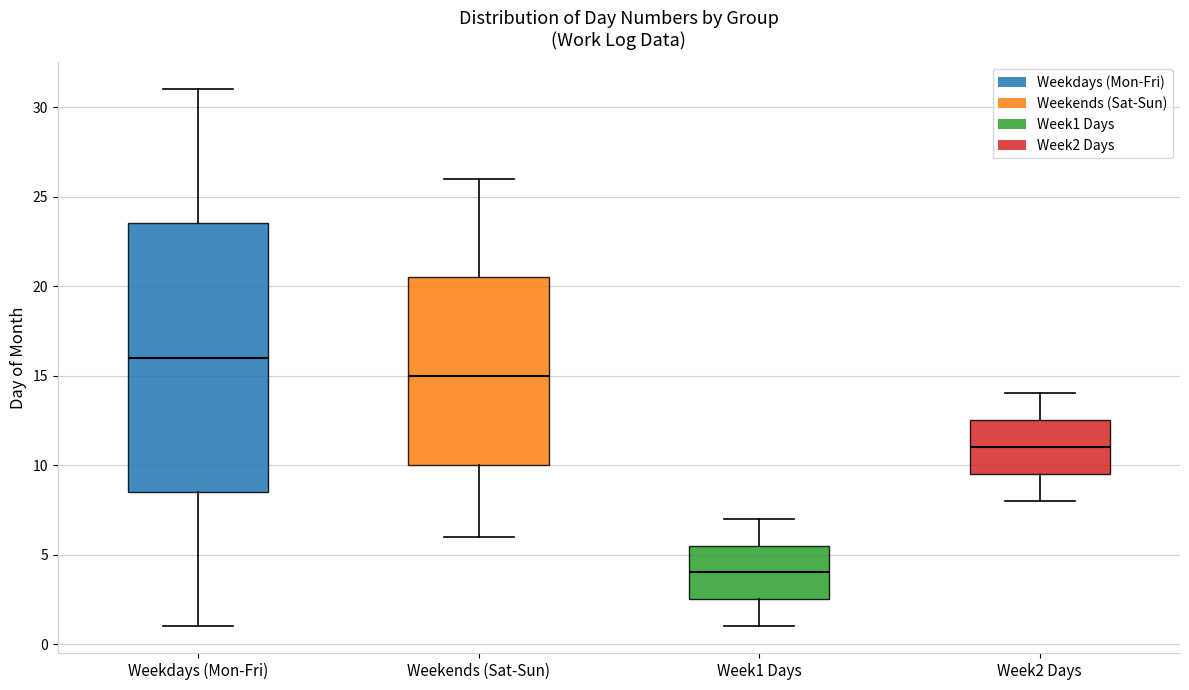

Reading left to right, read every box against the y-axis: the position of its median line, the range the box covers, and the ends of its whiskers. The values are not printed on the chart, so give them approximately, as read against the axis.

Weekdays (Mon-Fri): median 16.0, box 8.5 to 23.5, whiskers 1.0 to 31.0
Weekends (Sat-Sun): median 15.0, box 10.0 to 20.5, whiskers 6.0 to 26.0
Week1 Days: median 4.0, box 2.5 to 5.5, whiskers 1.0 to 7.0
Week2 Days: median 11.0, box 9.5 to 12.5, whiskers 8.0 to 14.0